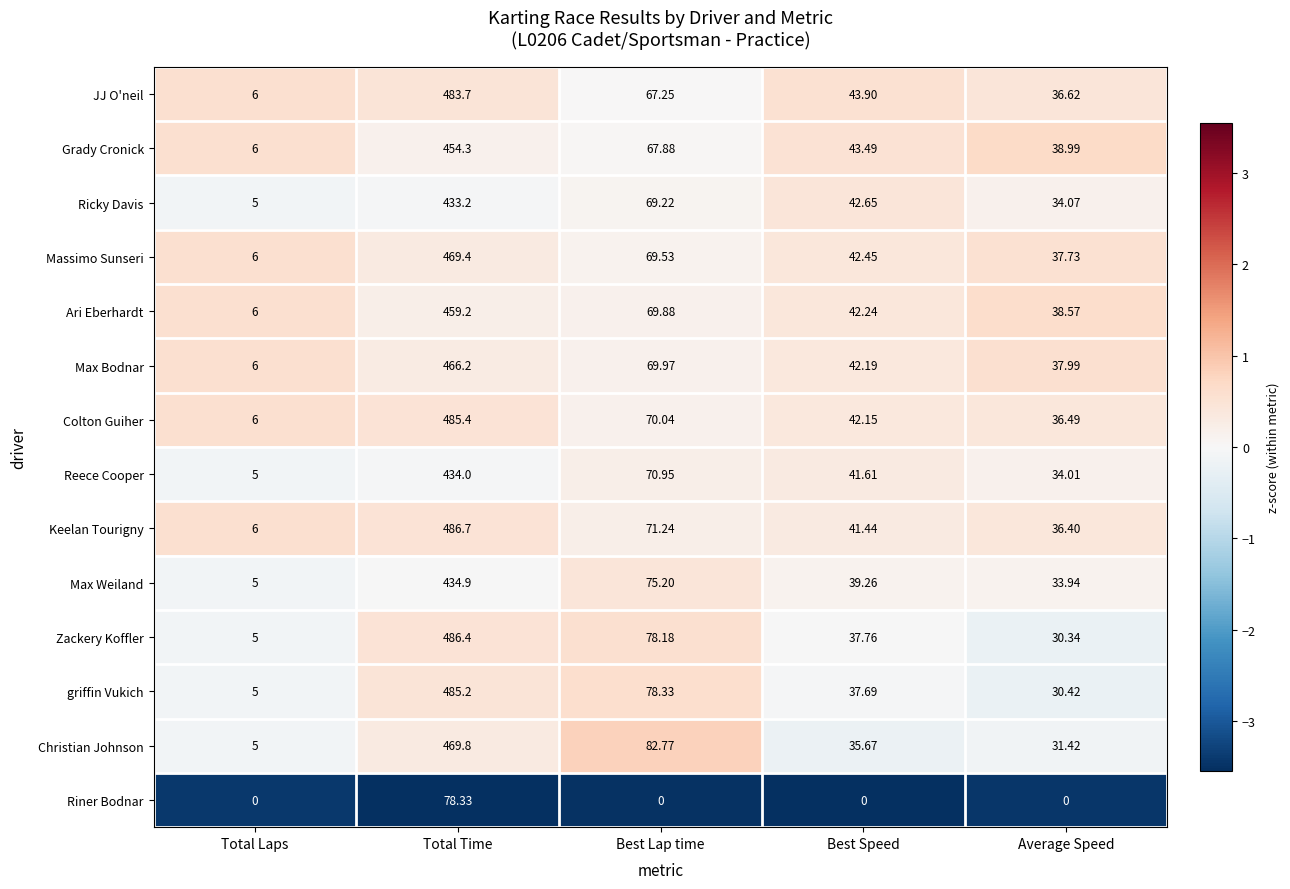

List the labels in order of JJ O'neil value, largest first.

Total Time, Best Lap time, Best Speed, Average Speed, Total Laps